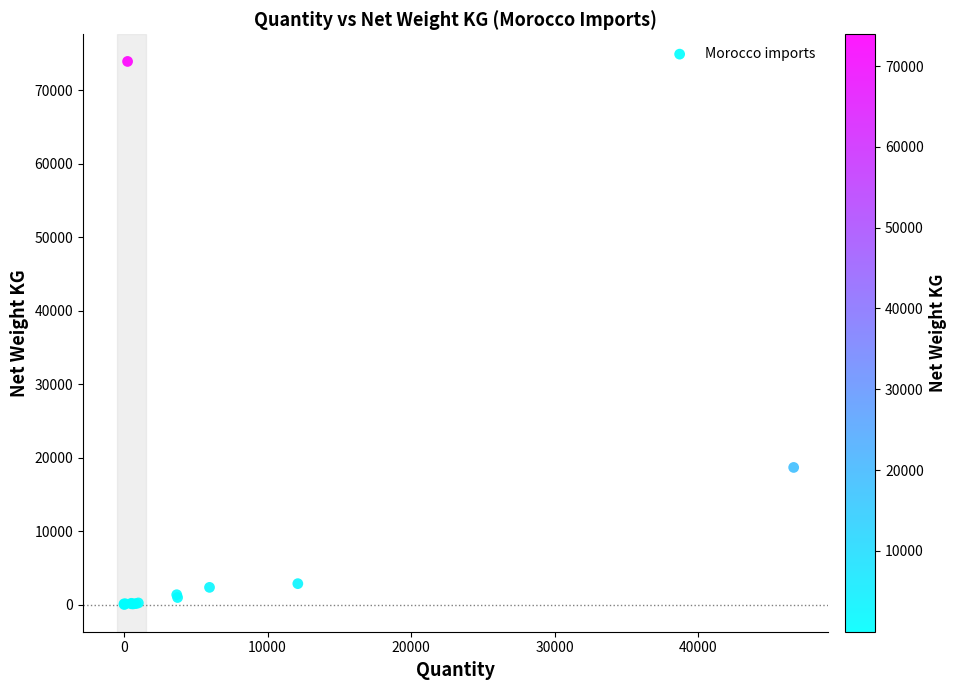

What Y value in the scatter plot is closest to 36968?

18665.0